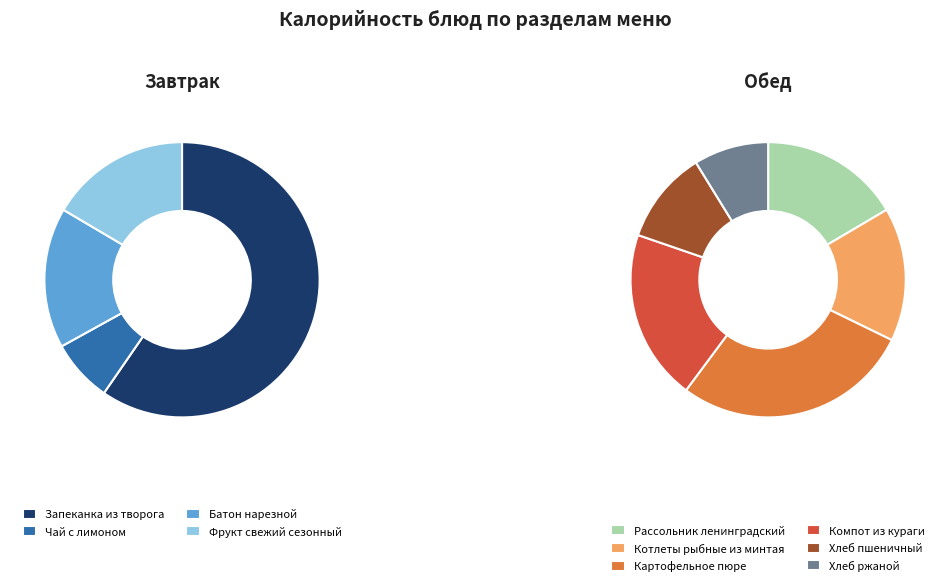

Combined, what portion of the pie is Компот из кураги and Запеканка из творога?

36.9%